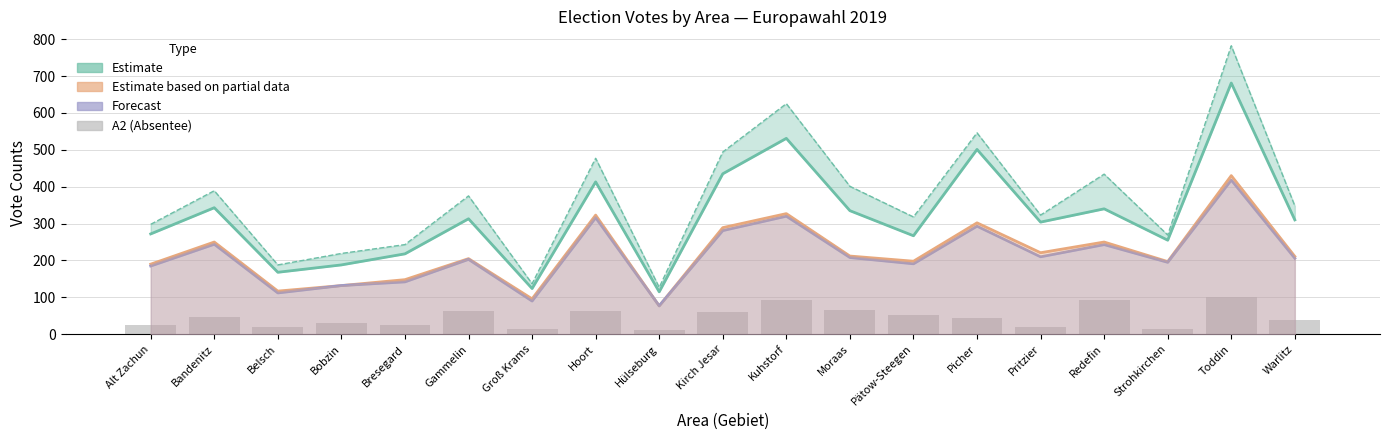

True or false: A1 (Estimate) has a value of 170 at Gammelin.

False